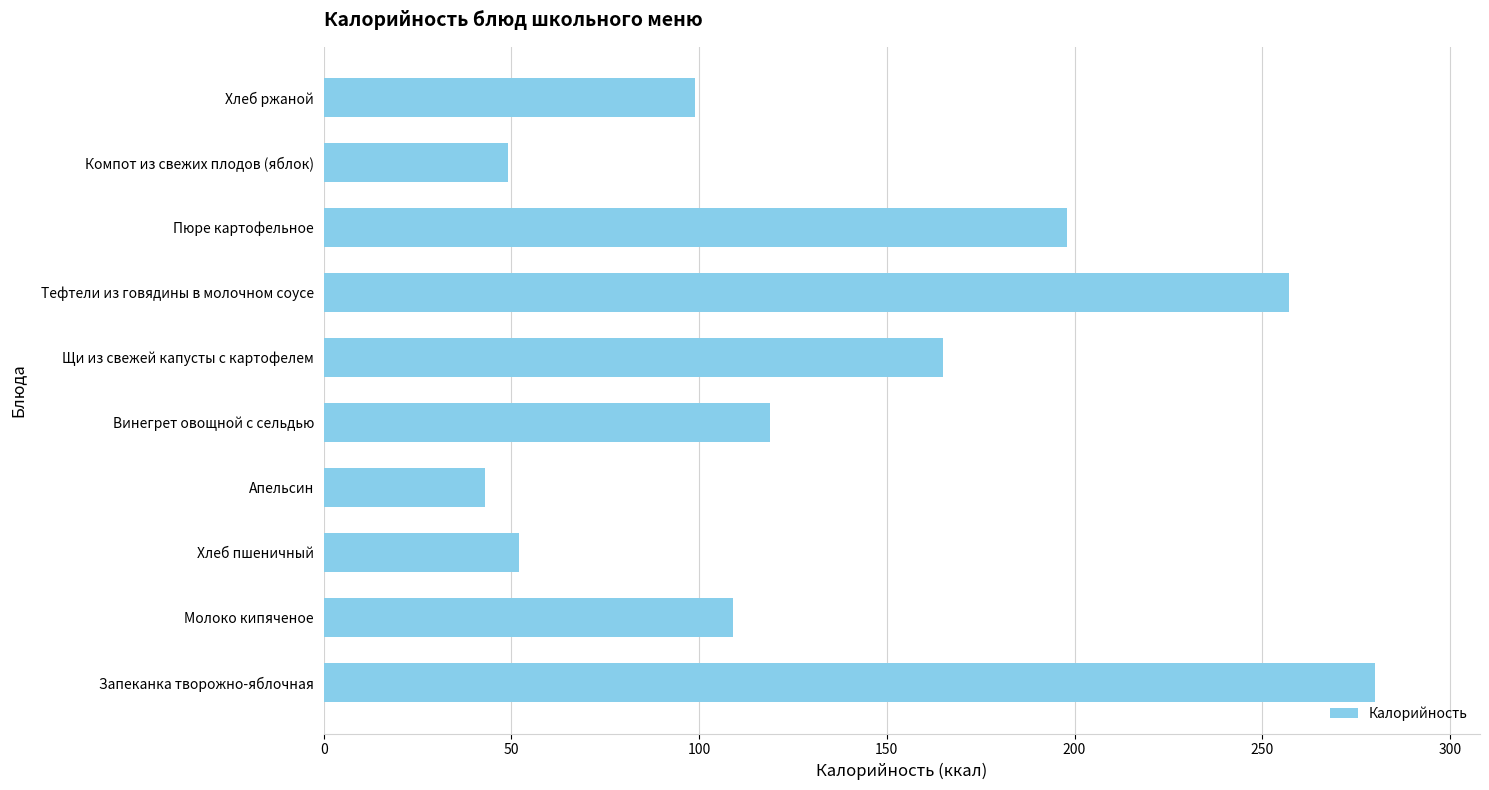

Rank the categories by value from highest to lowest.

Запеканка творожно-яблочная, Тефтели из говядины в молочном соусе, Пюре картофельное, Щи из свежей капусты с картофелем, Винегрет овощной с сельдью, Молоко кипяченое, Хлеб ржаной, Хлеб пшеничный, Компот из свежих плодов (яблок), Апельсин